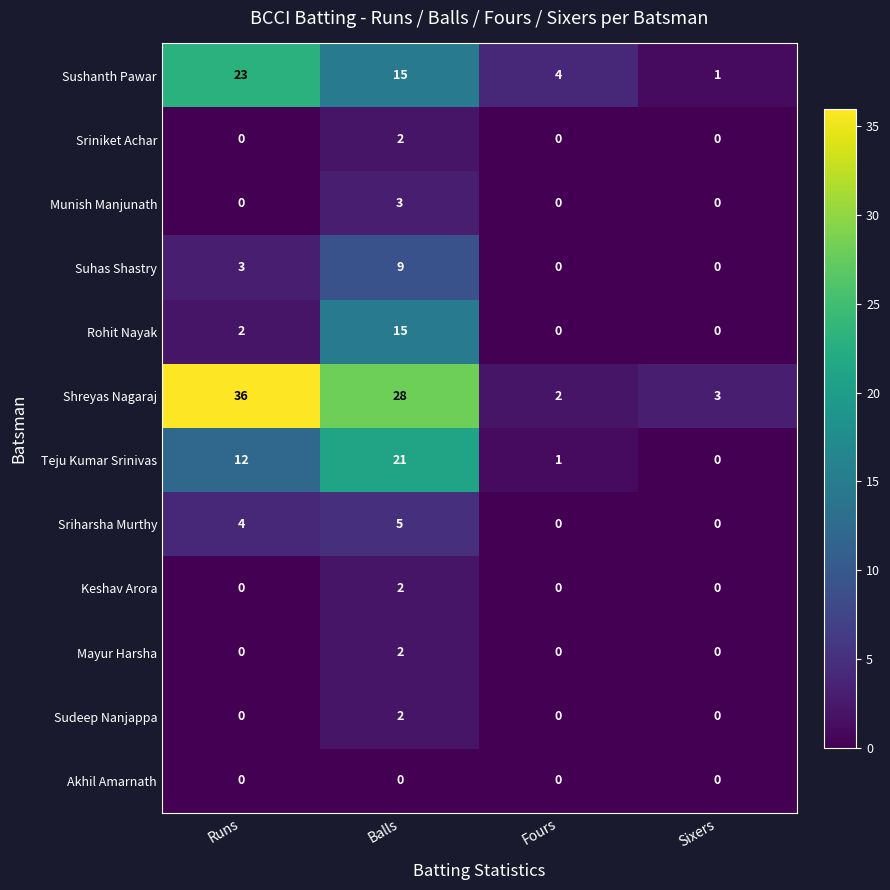

How many series are shown in this chart?

12